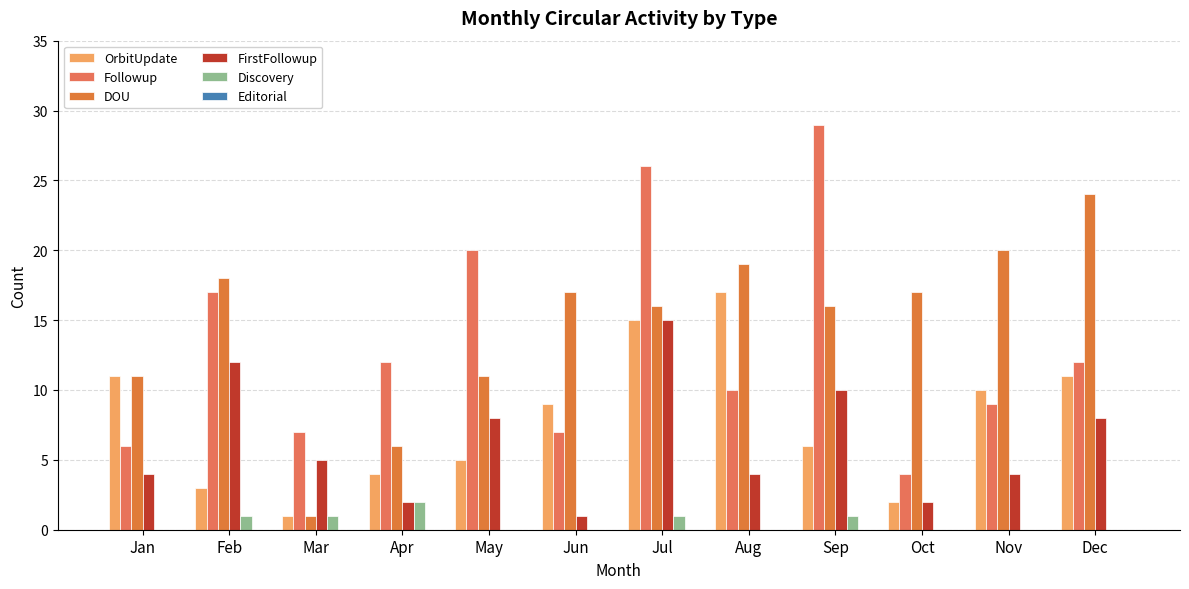

Where is OrbitUpdate nearest to the value 9?

Jun